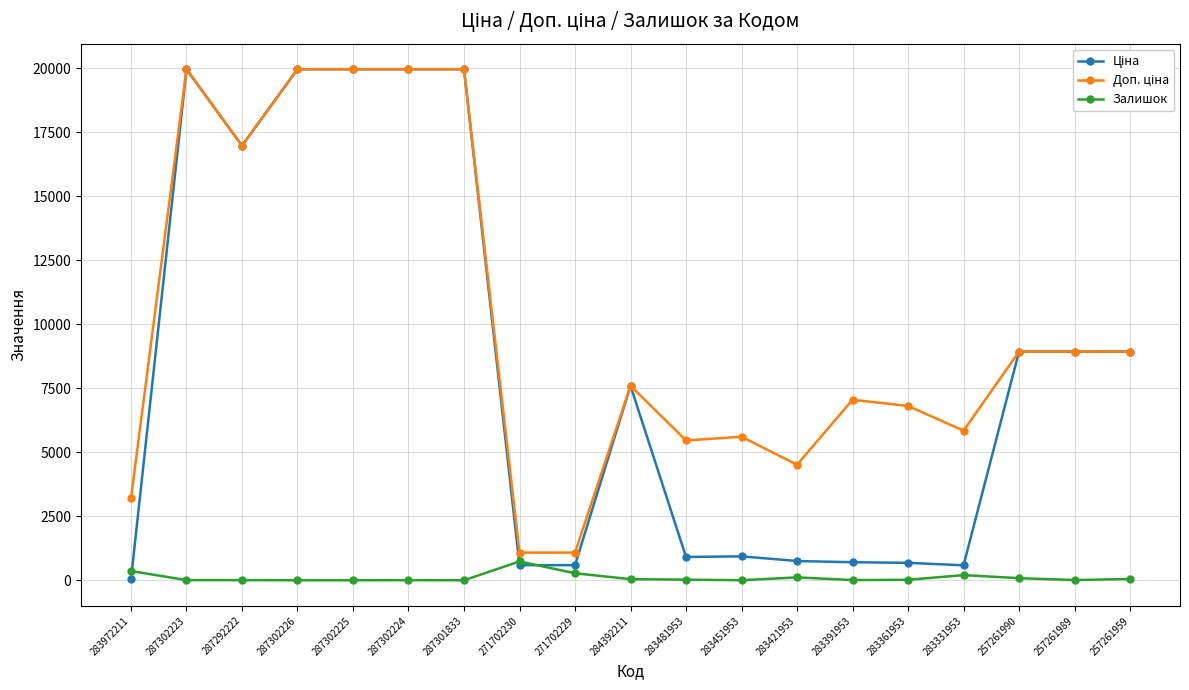

Is it true that Залишок equals 50.0 at 257261959?

True